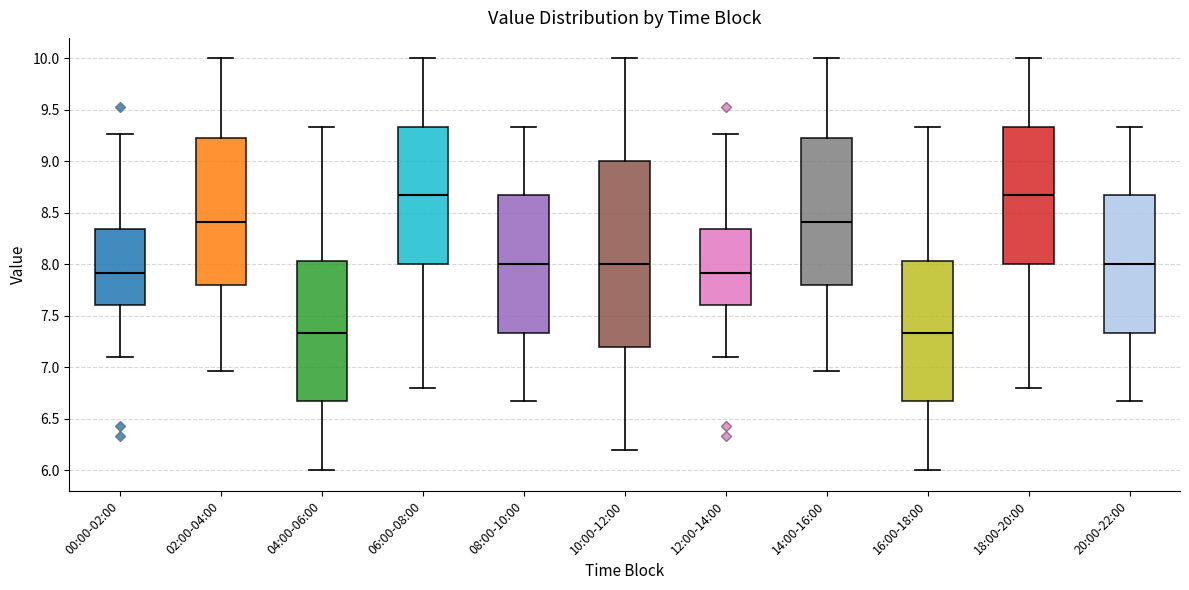

Reading left to right, transcribe this box plot: for each box, give where its median line is, the range the box spans, and where its two whiskers end, as read against the y-axis. The values are not printed on the chart, so give them approximately, as read against the axis.

00:00-02:00: median 7.90, box 7.60 to 8.35, whiskers 7.10 to 9.25
02:00-04:00: median 8.40, box 7.80 to 9.25, whiskers 6.95 to 10.00
04:00-06:00: median 7.35, box 6.65 to 8.05, whiskers 6.00 to 9.35
06:00-08:00: median 8.65, box 8.00 to 9.35, whiskers 6.80 to 10.00
08:00-10:00: median 8.00, box 7.35 to 8.65, whiskers 6.65 to 9.35
10:00-12:00: median 8.00, box 7.20 to 9.00, whiskers 6.20 to 10.00
12:00-14:00: median 7.90, box 7.60 to 8.35, whiskers 7.10 to 9.25
14:00-16:00: median 8.40, box 7.80 to 9.25, whiskers 6.95 to 10.00
16:00-18:00: median 7.35, box 6.65 to 8.05, whiskers 6.00 to 9.35
18:00-20:00: median 8.65, box 8.00 to 9.35, whiskers 6.80 to 10.00
20:00-22:00: median 8.00, box 7.35 to 8.65, whiskers 6.65 to 9.35